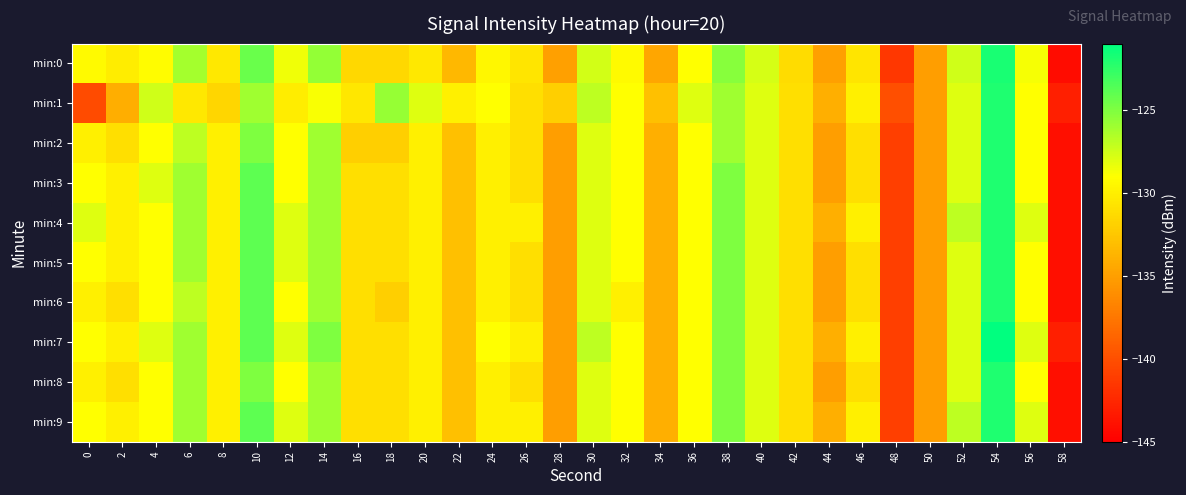

List the series in order of their peak value, lowest first.

min:1, min:2, min:3, min:4, min:5, min:6, min:8, min:9, min:0, min:7